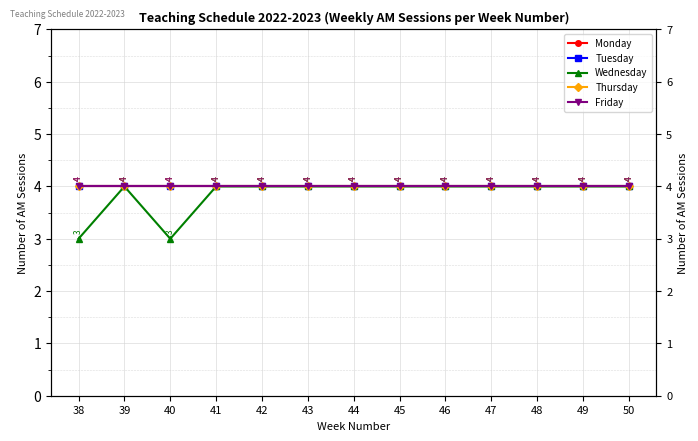

What is the total value across all series at 48?

20